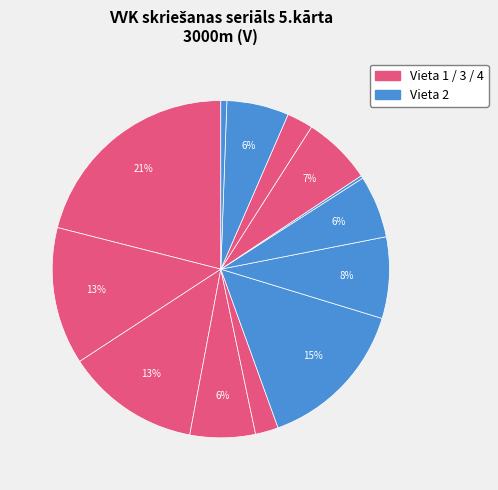

To the nearest percent, what is the difference between the largest and smallest slice percentages?

21%